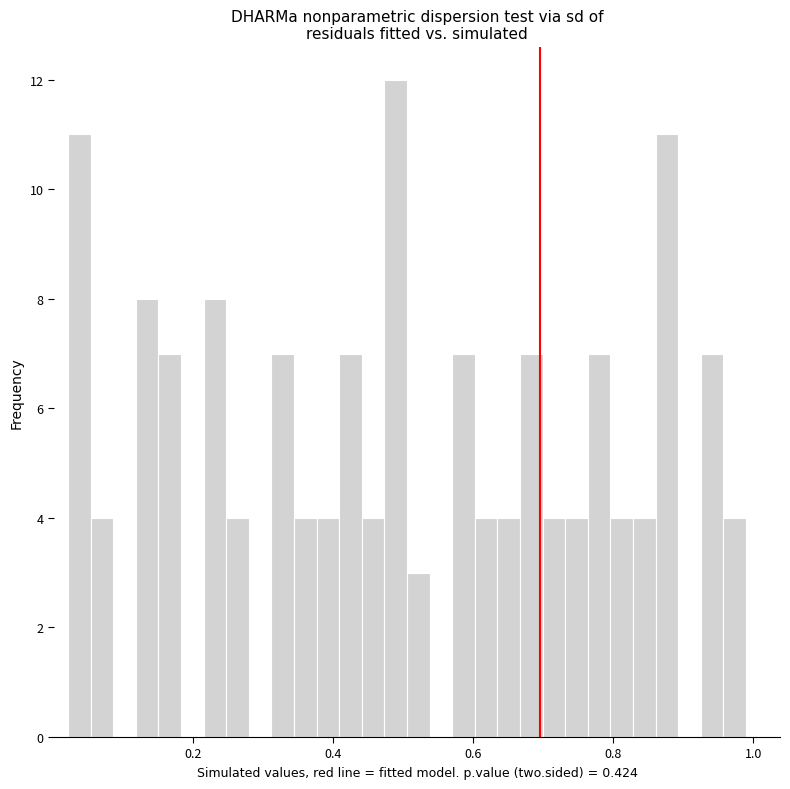

Around what value on the x-axis is the tallest bar? Give the approximate position of its centre, as read against the axis.

0.48